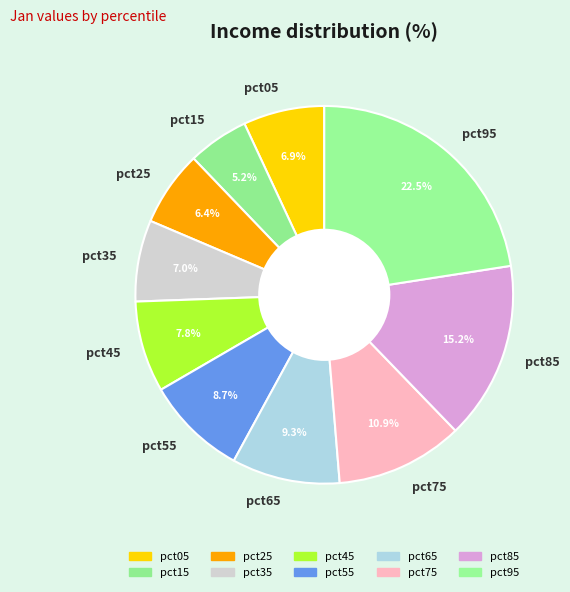

To the nearest percent, what portion does pct55 represent?

9%